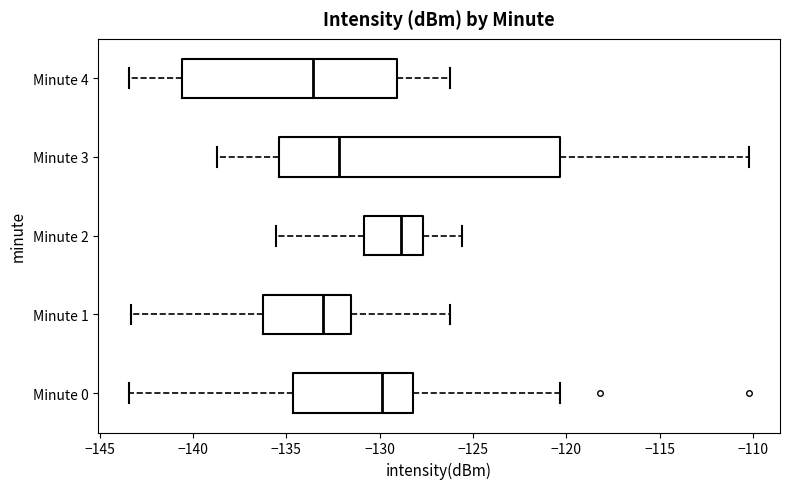

Which box is the widest, from its left edge to its right edge?

Minute 3